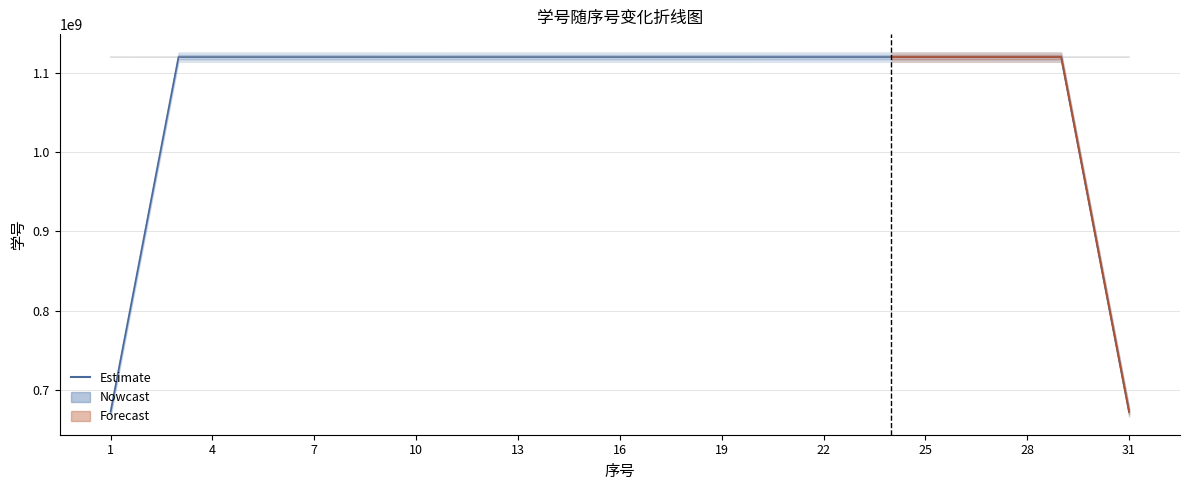

What is the value of the 21st point from the left?

1120151463